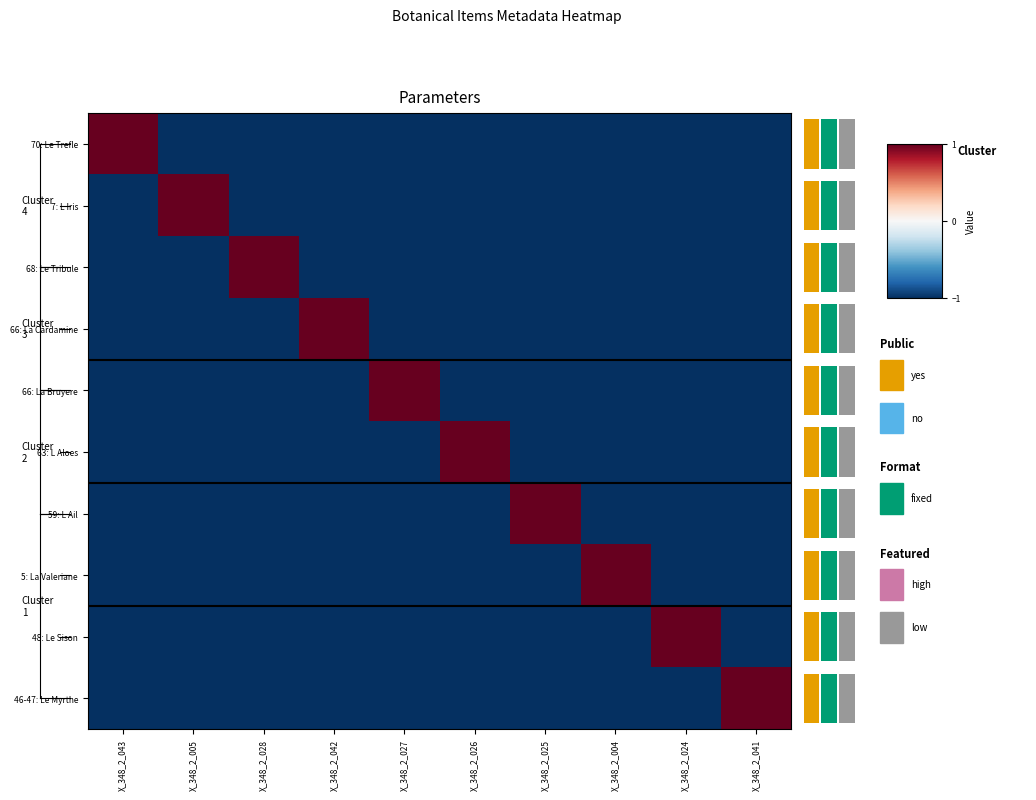

Between X_348_2_004 and X_348_2_027, which is larger?

X_348_2_004